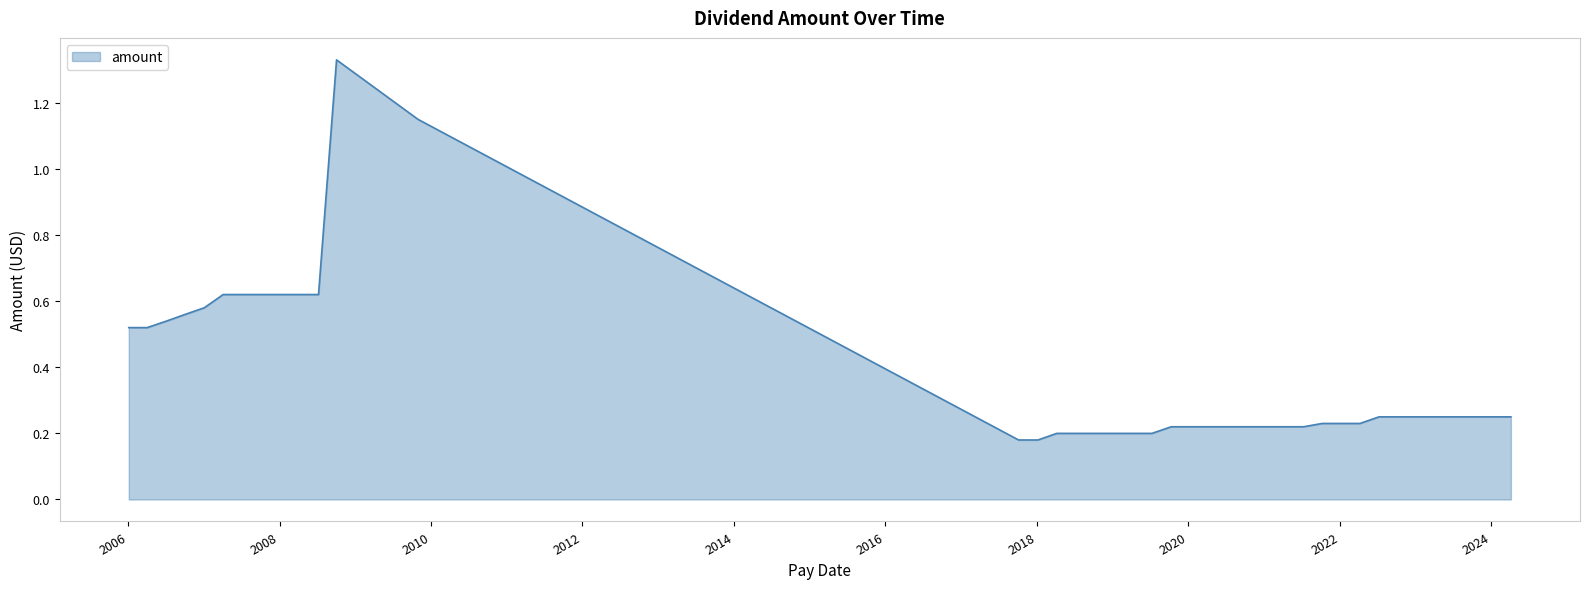

List the labels in order of value, smallest first.

2018-01-05, 2017-10-04, 2019-07-09, 2019-04-05, 2019-01-04, 2018-10-04, 2018-07-06, 2018-04-06, 2021-07-09, 2021-04-07, 2021-01-07, 2020-10-12, 2020-07-09, 2020-04-07, 2020-01-07, 2019-10-10, 2022-04-07, 2022-01-05, 2021-10-07, 2024-04-04, 2024-01-05, 2023-10-11, 2023-07-06, 2023-04-04, 2023-01-05, 2022-10-07, 2022-07-08, 2006-04-03, 2006-01-04, 2006-07-06, 2006-10-03, 2007-01-03, 2008-07-07, 2008-04-03, 2008-01-03, 2007-10-02, 2007-07-02, 2007-04-04, 2009-10-30, 2008-10-02